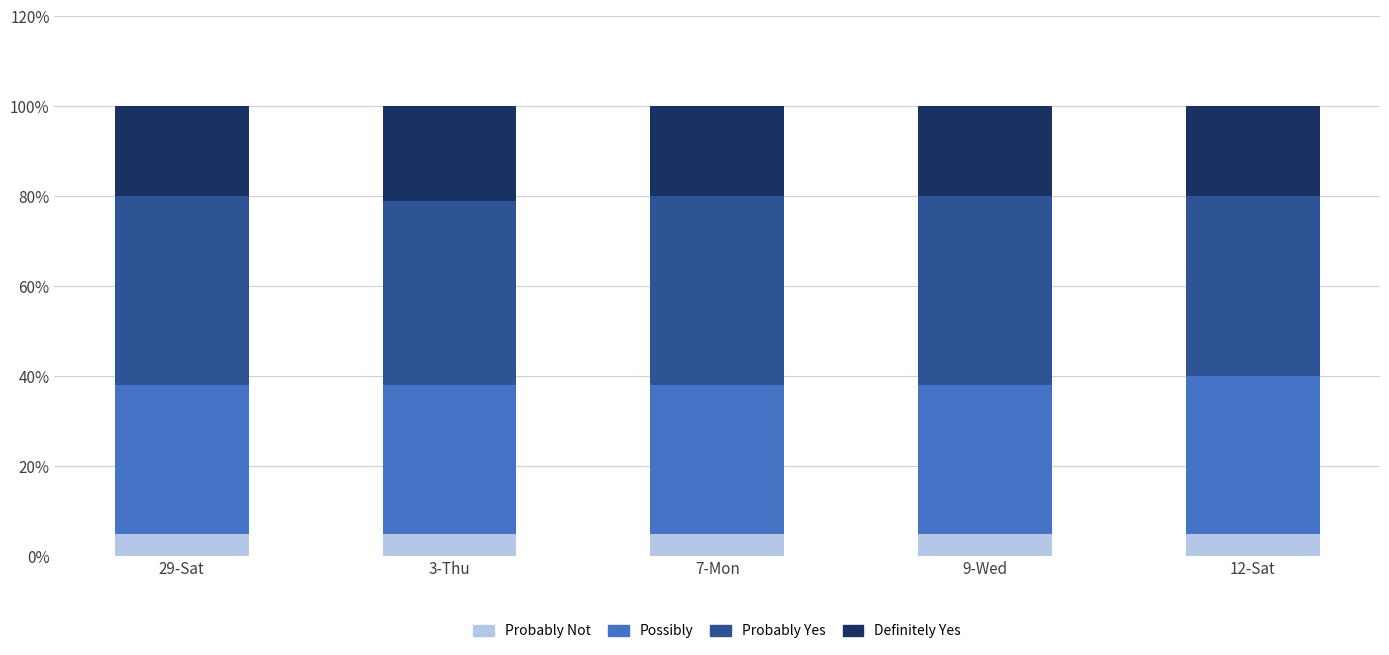

Between 29-Sat and 7-Mon, which series saw the biggest shift?

Probably Not